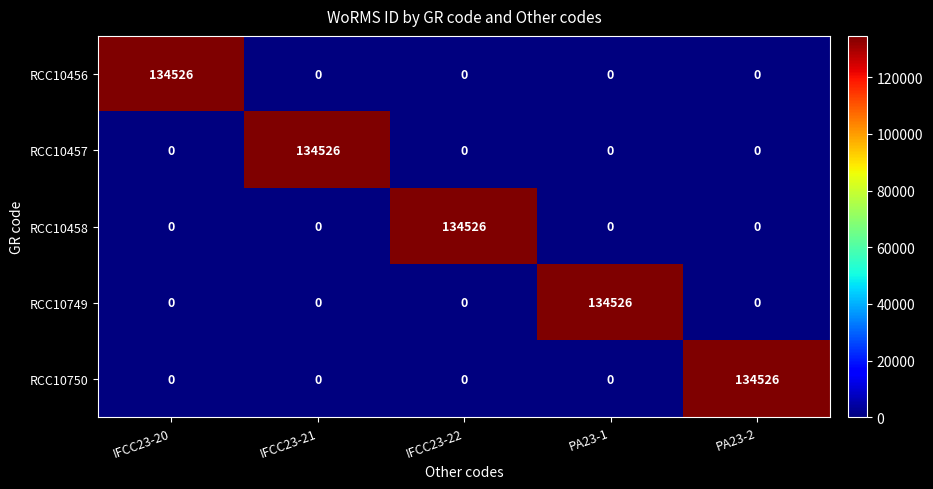

At how many categories does at least one series exceed 5558?

5